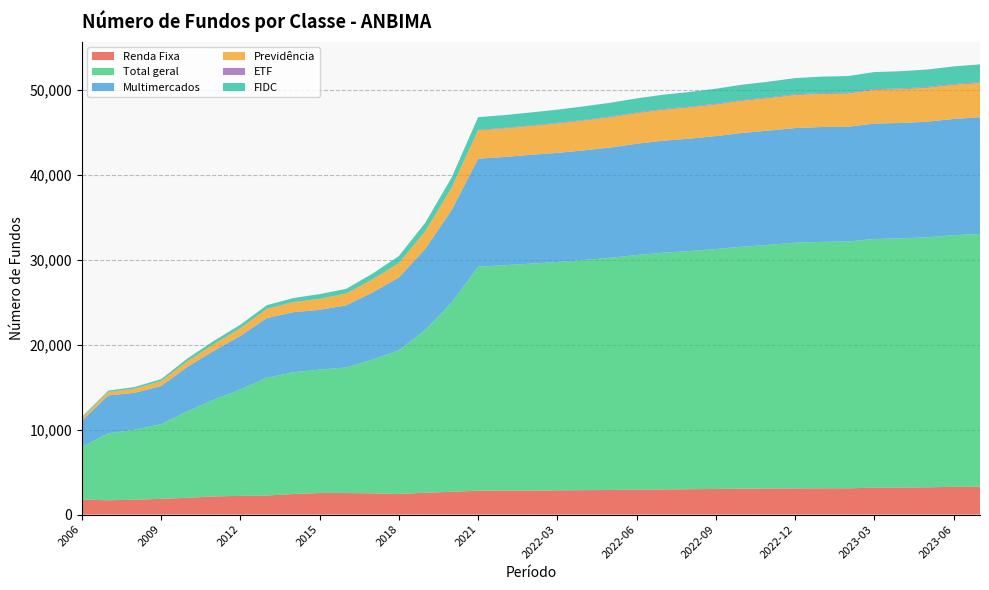

Reading left to right, extract all data points from this chart.

Renda Fixa: 1773	1685	1747	1855	1978	2140	2204	2240	2424	2541	2535	2505	2428	2576	2679	2817	2838	2840	2854	2877	2898	2934	2967	2990	3016	3050	3071	3087	3093	3099	3161	3181	3213	3266	3294
Total geral: 6210	7892	8248	8798	10196	11405	12537	13882	14332	14537	14796	15756	16922	19179	22298	26388	26536	26721	26899	27114	27344	27643	27877	28054	28260	28508	28702	28939	29033	29070	29304	29361	29450	29643	29774
Multimercados: 3073	4466	4347	4498	5236	5755	6307	7025	7084	7042	7316	7908	8579	9555	10907	12723	12755	12824	12860	12915	13000	13106	13197	13242	13309	13402	13462	13507	13532	13519	13602	13586	13622	13699	13743
Previdência: 321	392	485	571	670	775	898	1071	1176	1287	1377	1522	1690	2066	2631	3330	3357	3387	3454	3507	3561	3599	3638	3679	3718	3784	3821	3884	3899	3914	3958	3970	3993	4007	4026
ETF: 28	14	11	11	11	19	26	24	24	13	15	15	16	22	29	65	66	70	73	73	77	80	83	84	87	88	90	90	90	94	93	93	93	93	93
FIDC: 115	150	189	223	310	375	392	425	464	553	543	675	823	990	1181	1499	1508	1532	1563	1605	1632	1664	1701	1735	1779	1813	1856	1912	1948	1964	2012	2041	2056	2085	2107